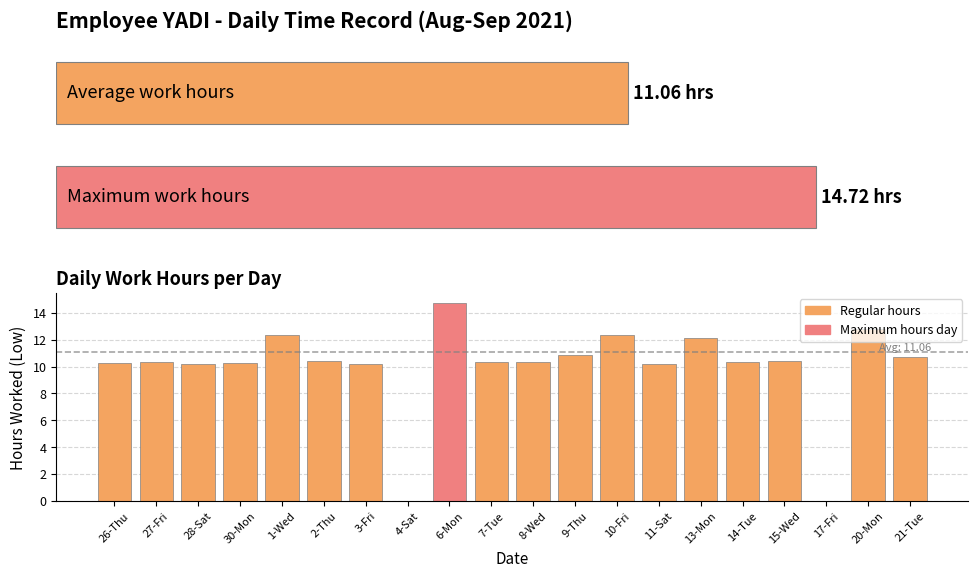

Reading left to right, extract all data points from this chart.

10.3	10.4	10.2	10.2	12.3	10.4	10.2	0.0	14.7	10.4	10.4	10.8	12.3	10.2	12.1	10.3	10.4	0.0	12.8	10.7